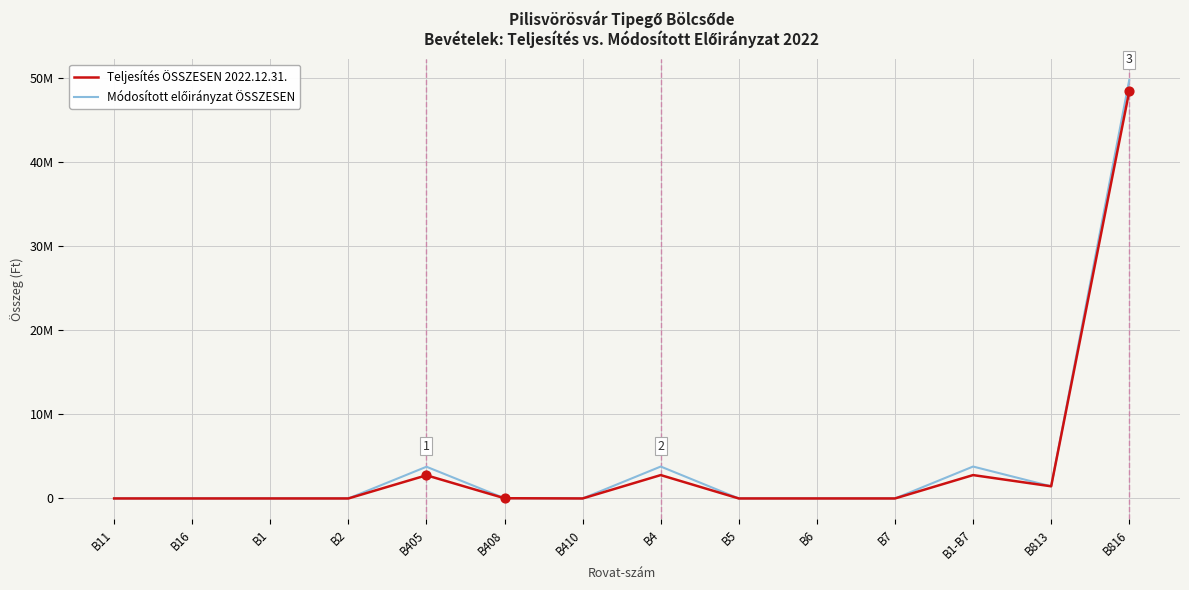

At how many categories does at least one series exceed 22564279?

1